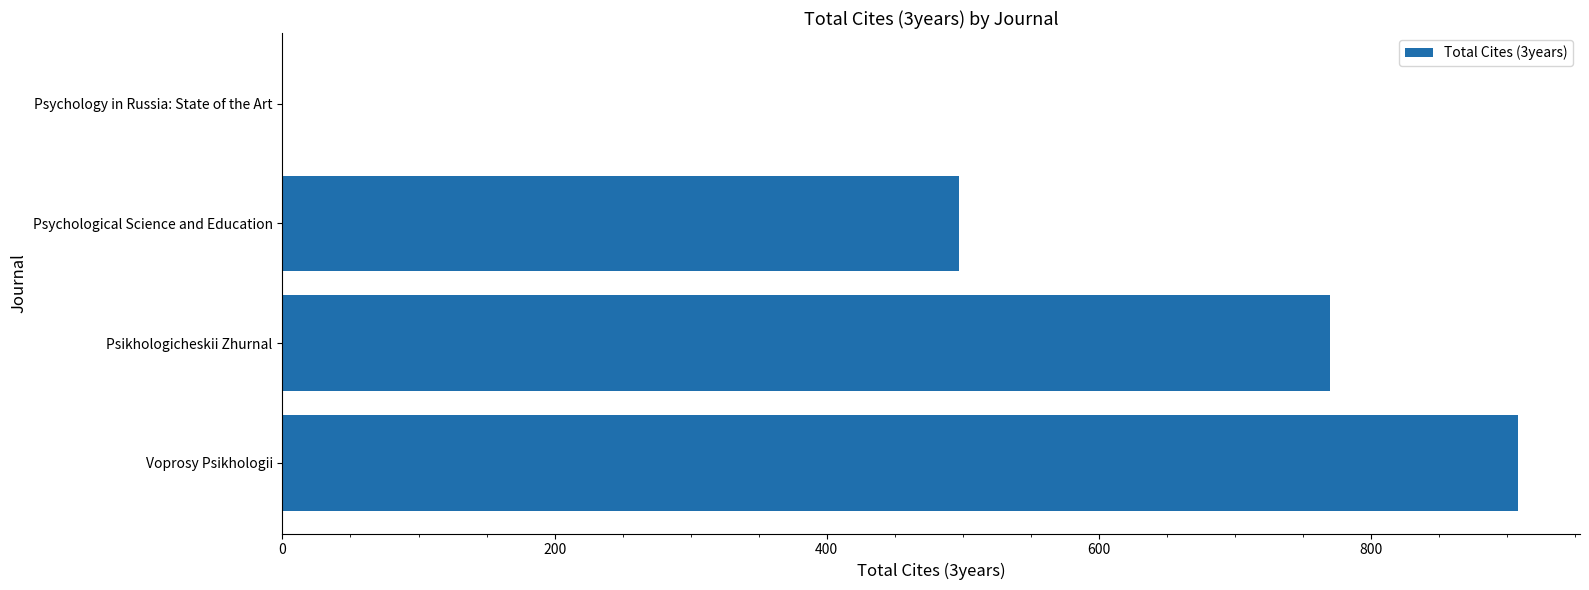

Which has a higher value, Psychological Science and Education or Voprosy Psikhologii?

Voprosy Psikhologii